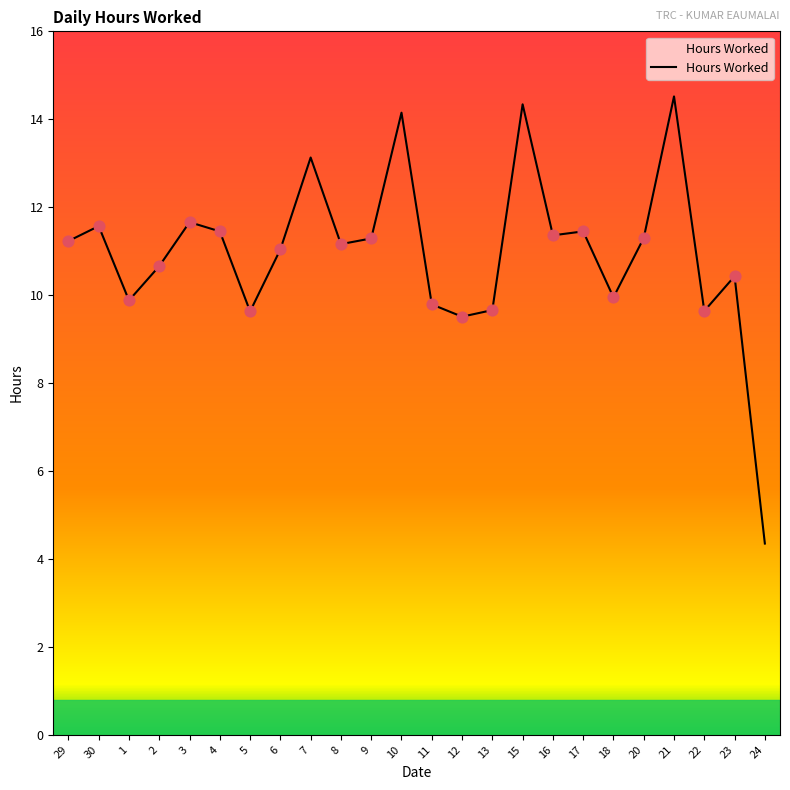

Between 10 and 22, which is larger?

10